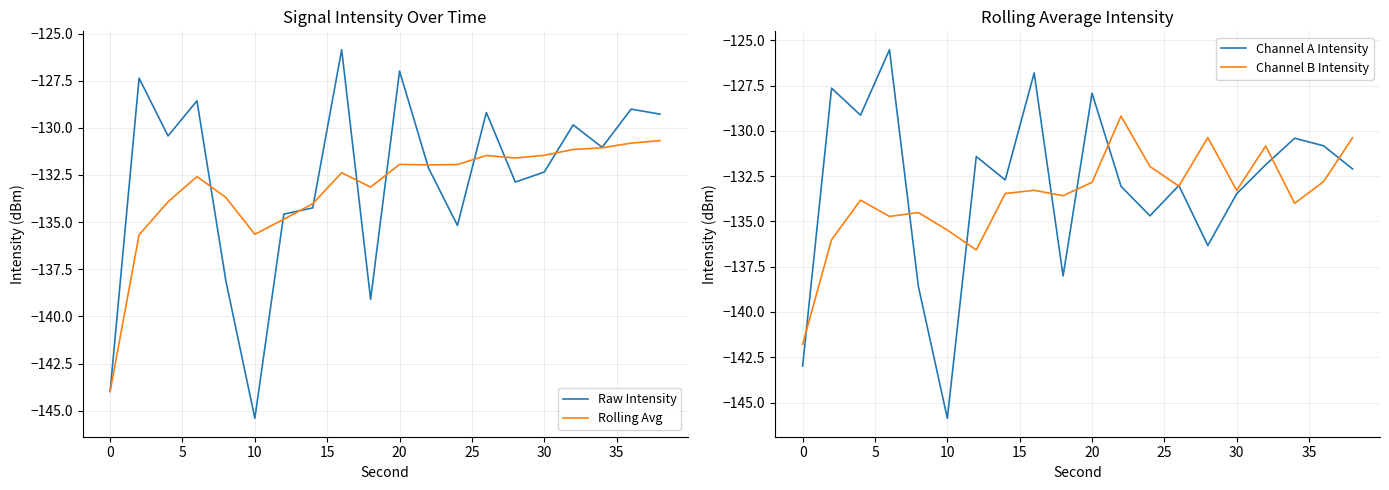

Reading left to right, list all the values displayed in this chart.

Raw Intensity: -144.0	-127.4	-130.4	-128.6	-138.1	-145.4	-134.6	-134.2	-125.9	-139.1	-127.0	-132.1	-135.2	-129.2	-132.9	-132.3	-129.8	-131.0	-129.0	-129.3
Rolling Avg: -144.0	-135.7	-133.9	-132.6	-133.7	-135.6	-134.8	-134.0	-132.4	-133.1	-131.9	-132.0	-131.9	-131.5	-131.6	-131.5	-131.1	-131.1	-130.8	-130.7
Channel A Intensity: -143.0	-127.6	-129.1	-125.5	-138.6	-145.9	-131.4	-132.7	-126.8	-138.0	-127.9	-133.1	-134.7	-133.0	-136.3	-133.5	-131.9	-130.4	-130.8	-132.1
Channel B Intensity: -141.8	-136.0	-133.8	-134.7	-134.5	-135.5	-136.6	-133.5	-133.3	-133.6	-132.8	-129.2	-132.0	-133.1	-130.4	-133.3	-130.8	-134.0	-132.8	-130.4